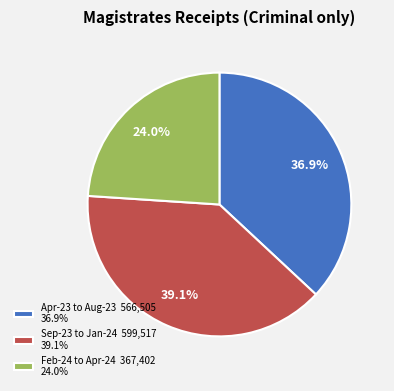

What percentage is NOT represented by Feb-24 to Apr-24 367,402 24.0%?

76.0%